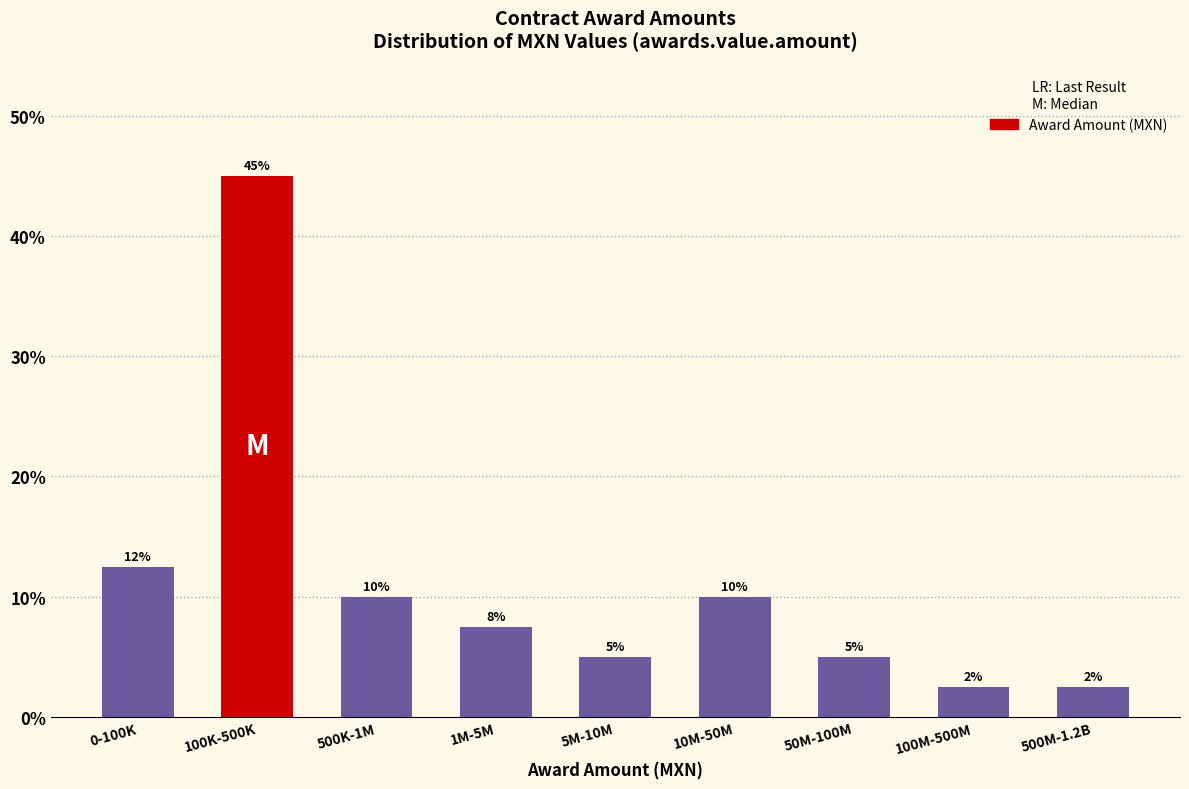

True or false: the data shows 2.5 at 100M-500M.

True